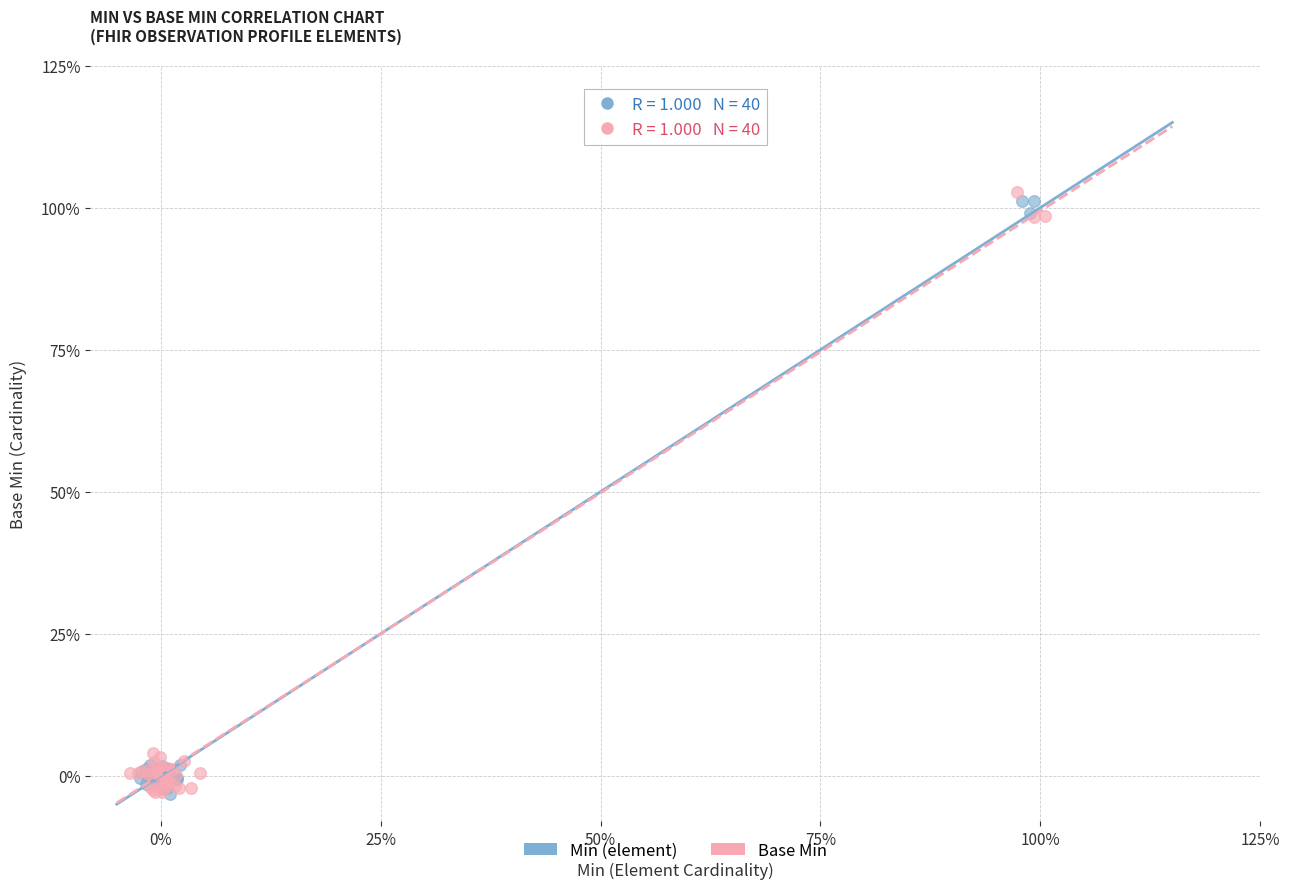

What are all the series names shown in the legend?

Min (element), Base Min